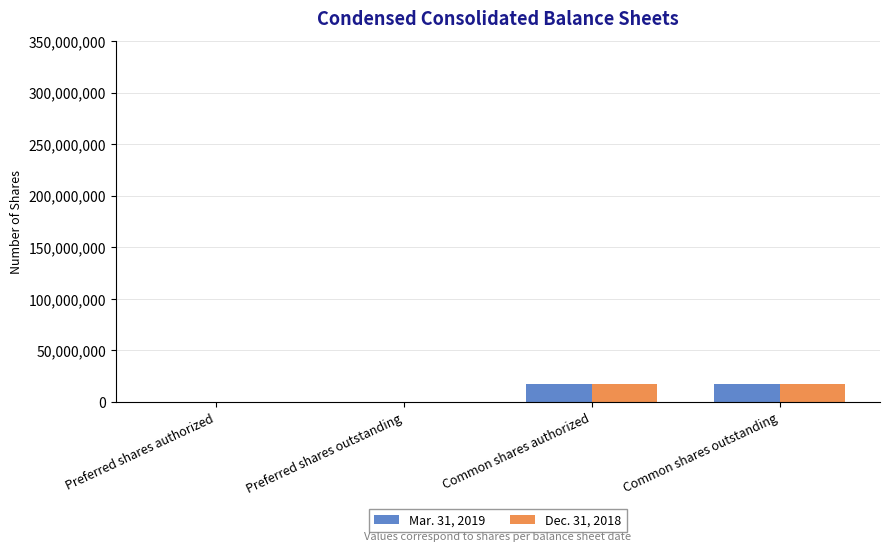

Reading right to left, list all the values displayed in this chart.

Mar. 31, 2019: Common shares outstanding=17226283	Common shares authorized=17226283	Preferred shares outstanding=360000	Preferred shares authorized=360000
Dec. 31, 2018: Common shares outstanding=17226283	Common shares authorized=17226283	Preferred shares outstanding=360000	Preferred shares authorized=360000